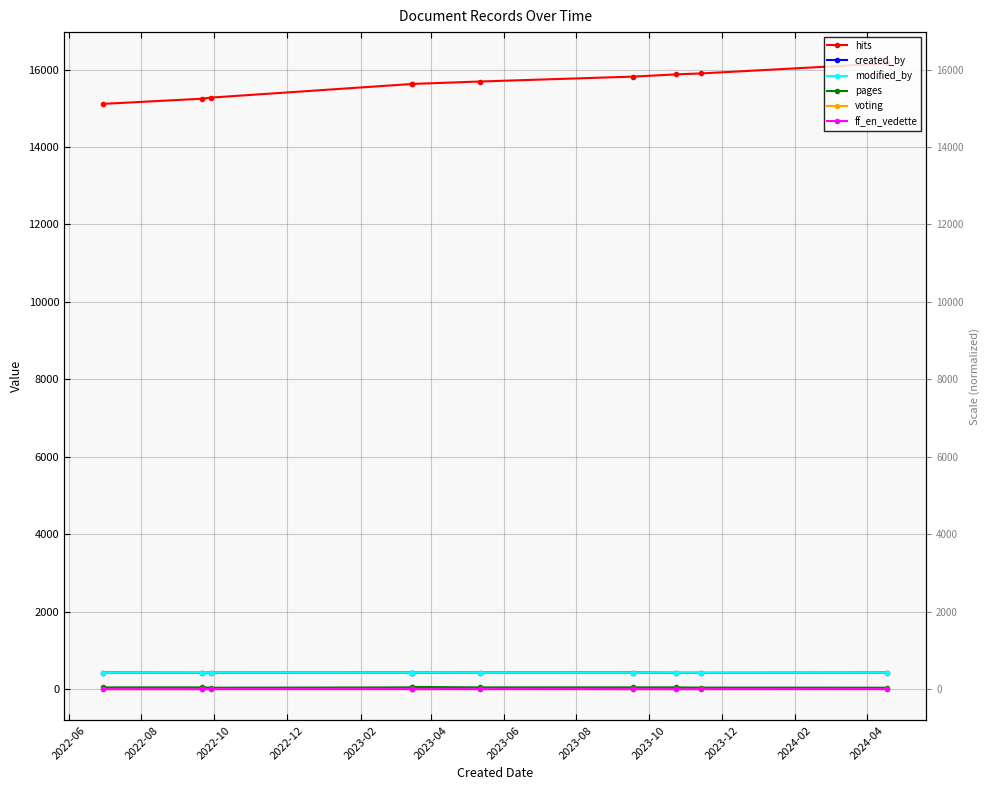

After their last crossing, which series has the higher values: ff_en_vedette or voting?

voting